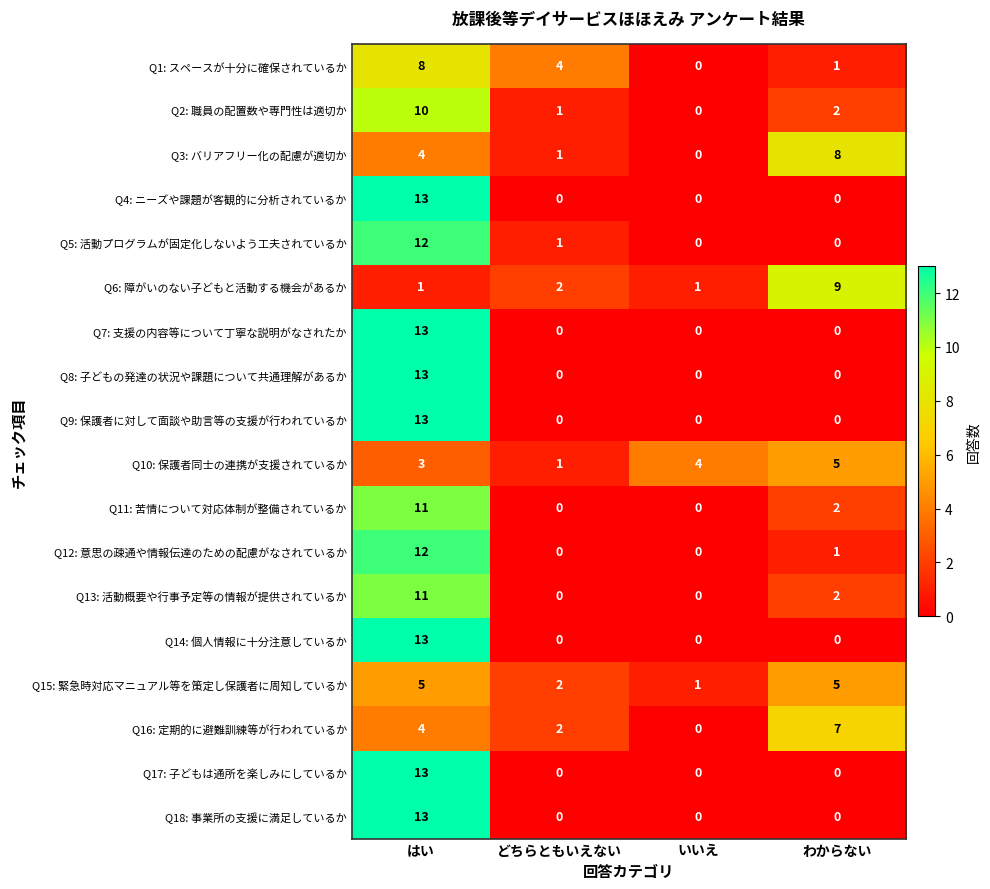

Between どちらともいえない and いいえ, which series saw the biggest shift?

Q1: スペースが十分に確保されているか